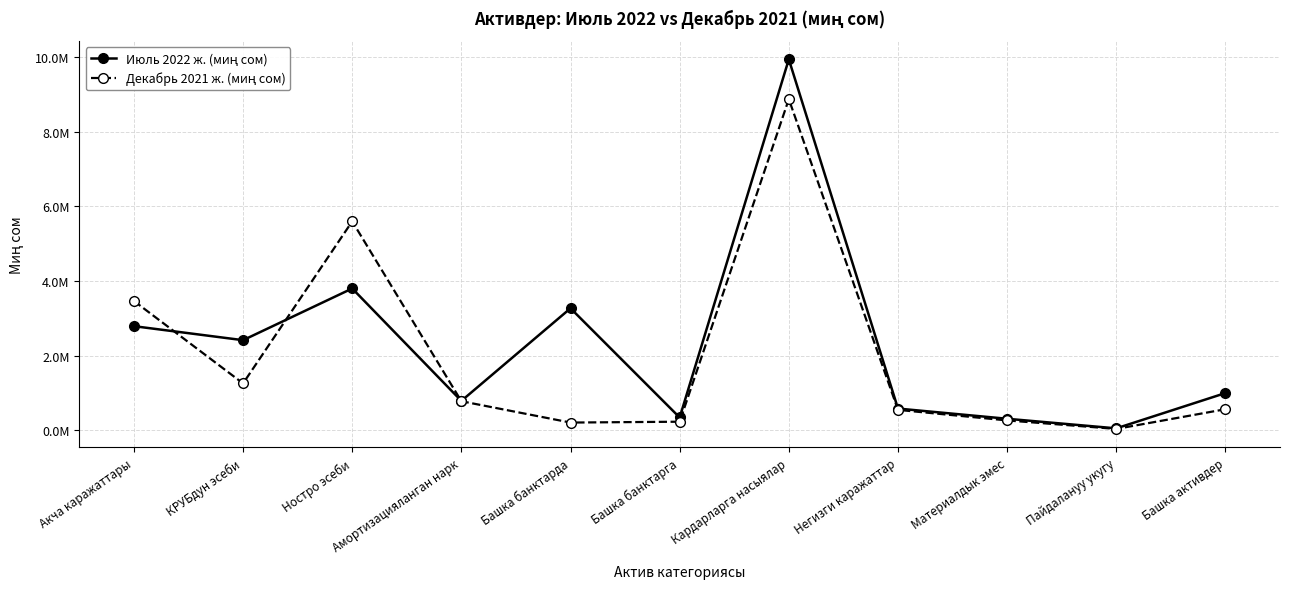

What is the approximate value of Июль 2022 ж. (миң сом) at Акча каражаттары?

2789711.7